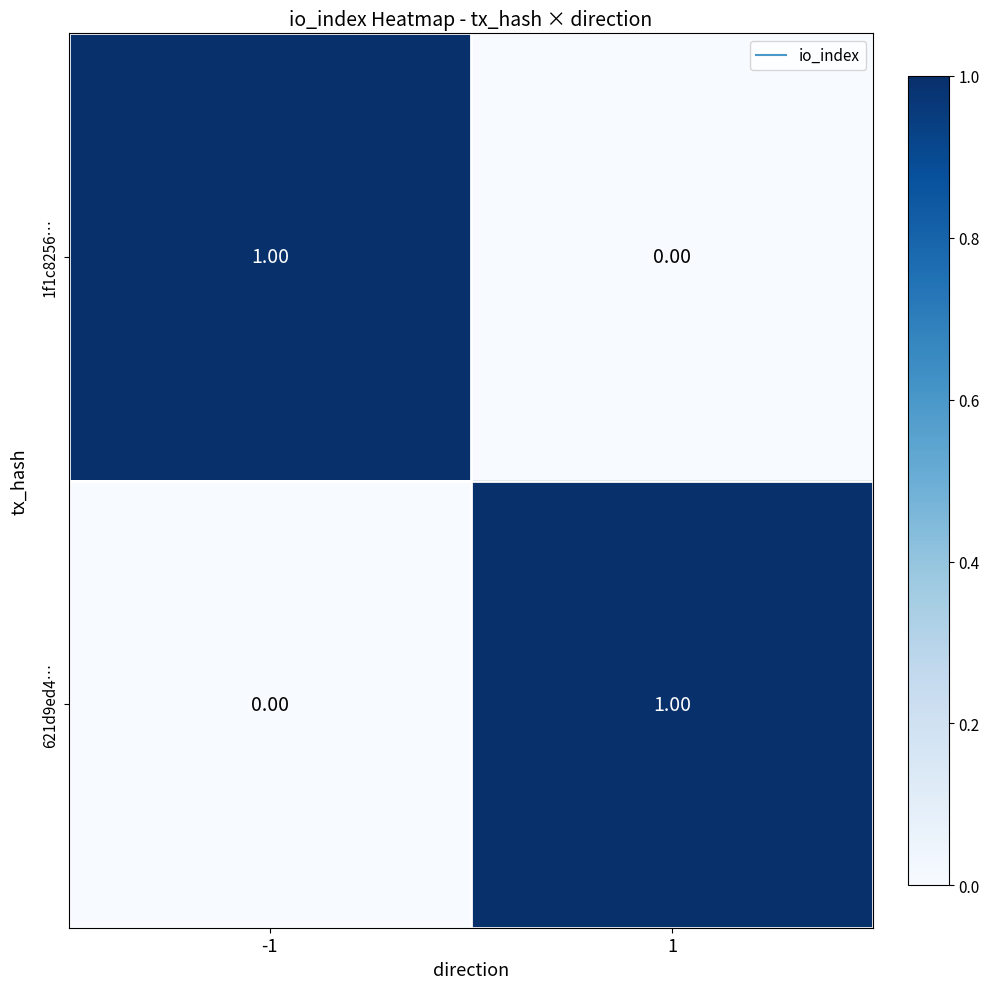

At 1, list the series in order from largest to smallest.

621d9ed4…, 1f1c8256…